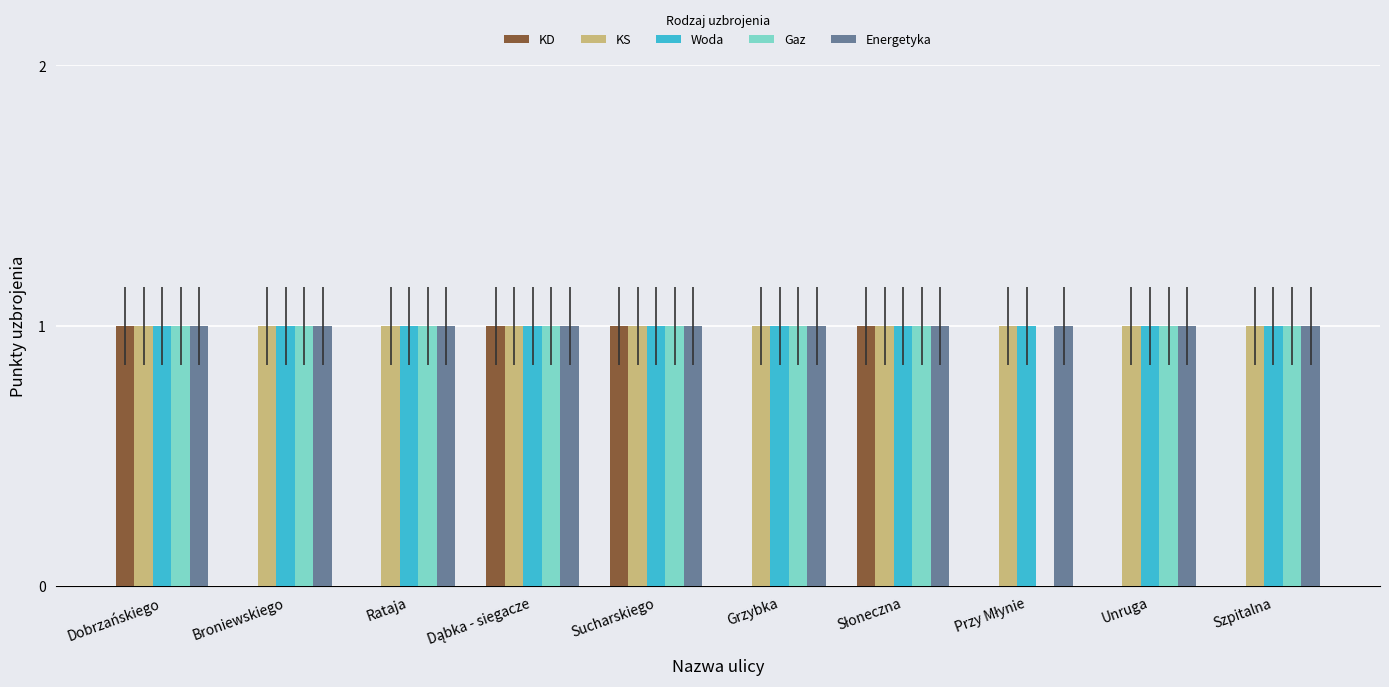

The Energetyka series shows 2 at Unruga. True or false?

False